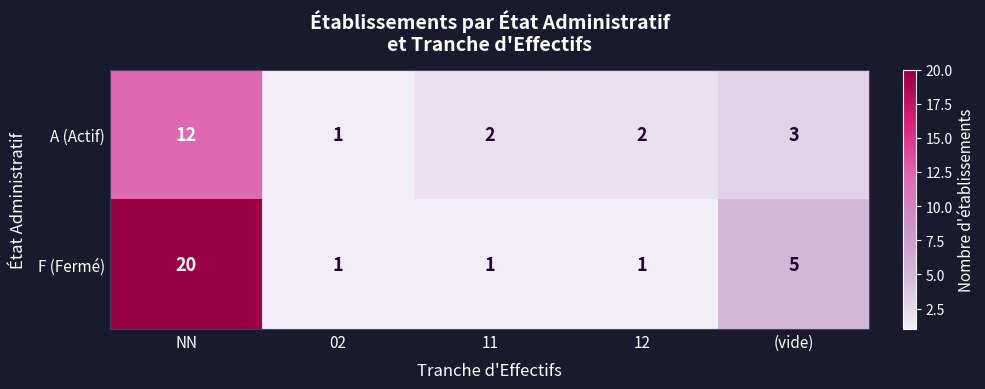

What is the average value of the A (Actif) series?

4